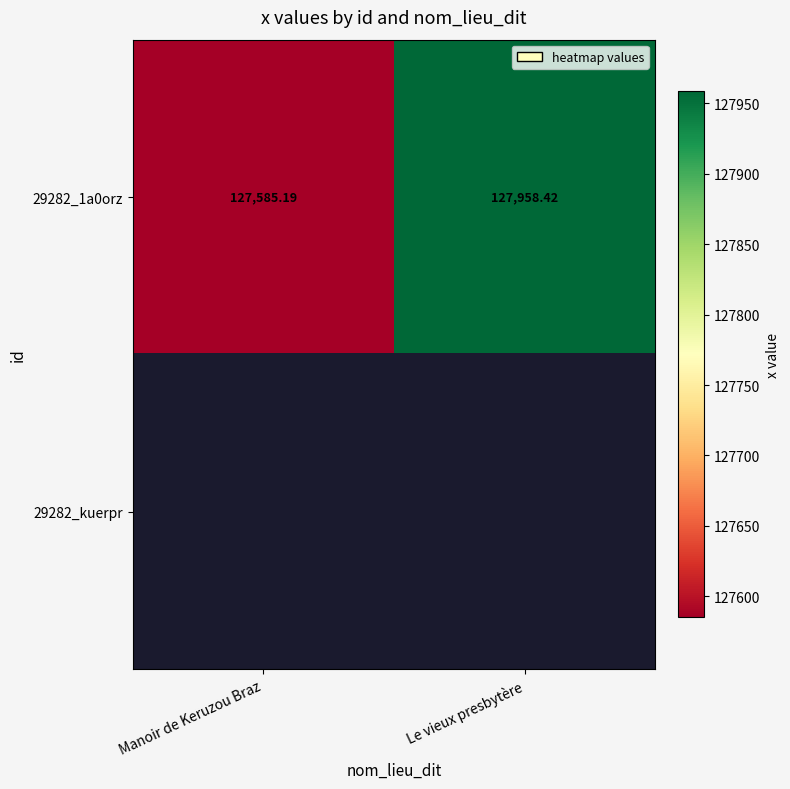

What is the sum of all 29282_1a0orz values?

255543.6